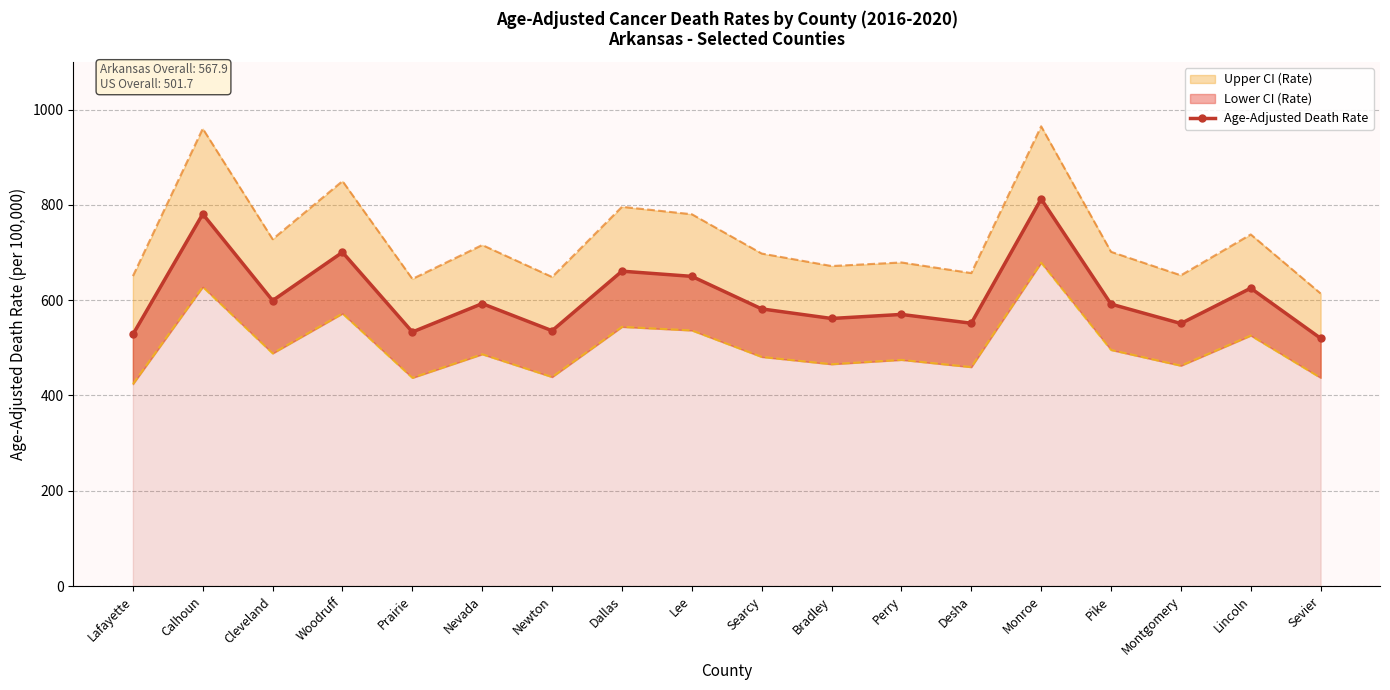

Does the chart have visible grid lines?

Yes